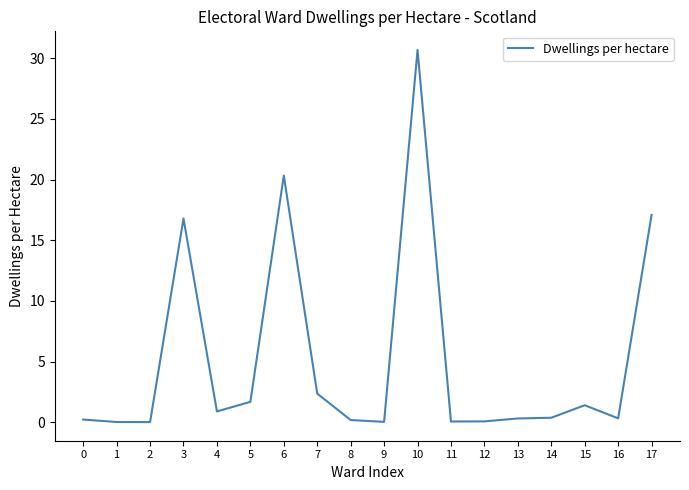

Read the value at 16.

0.3